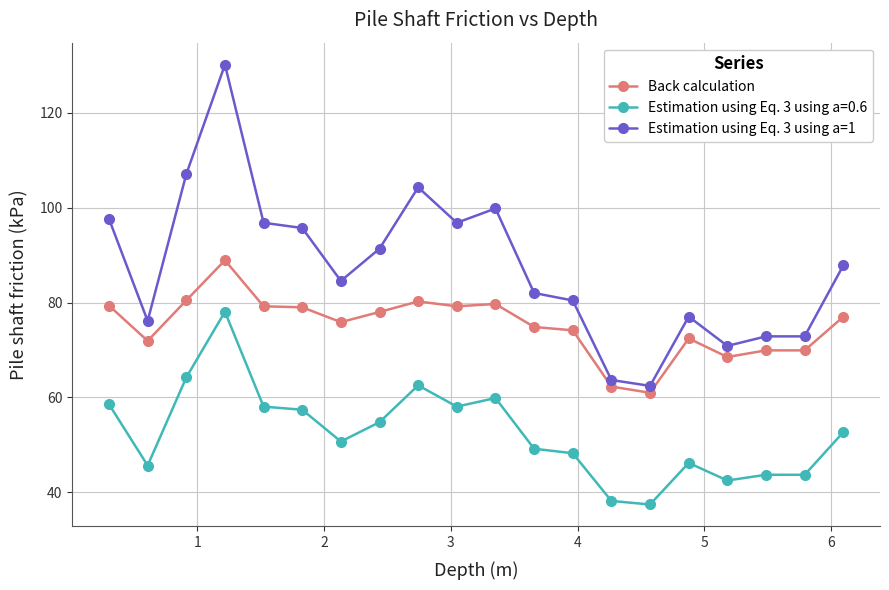

Rank the series by their average value, from highest to lowest.

Estimation using Eq. 3 using a=1, Back calculation, Estimation using Eq. 3 using a=0.6